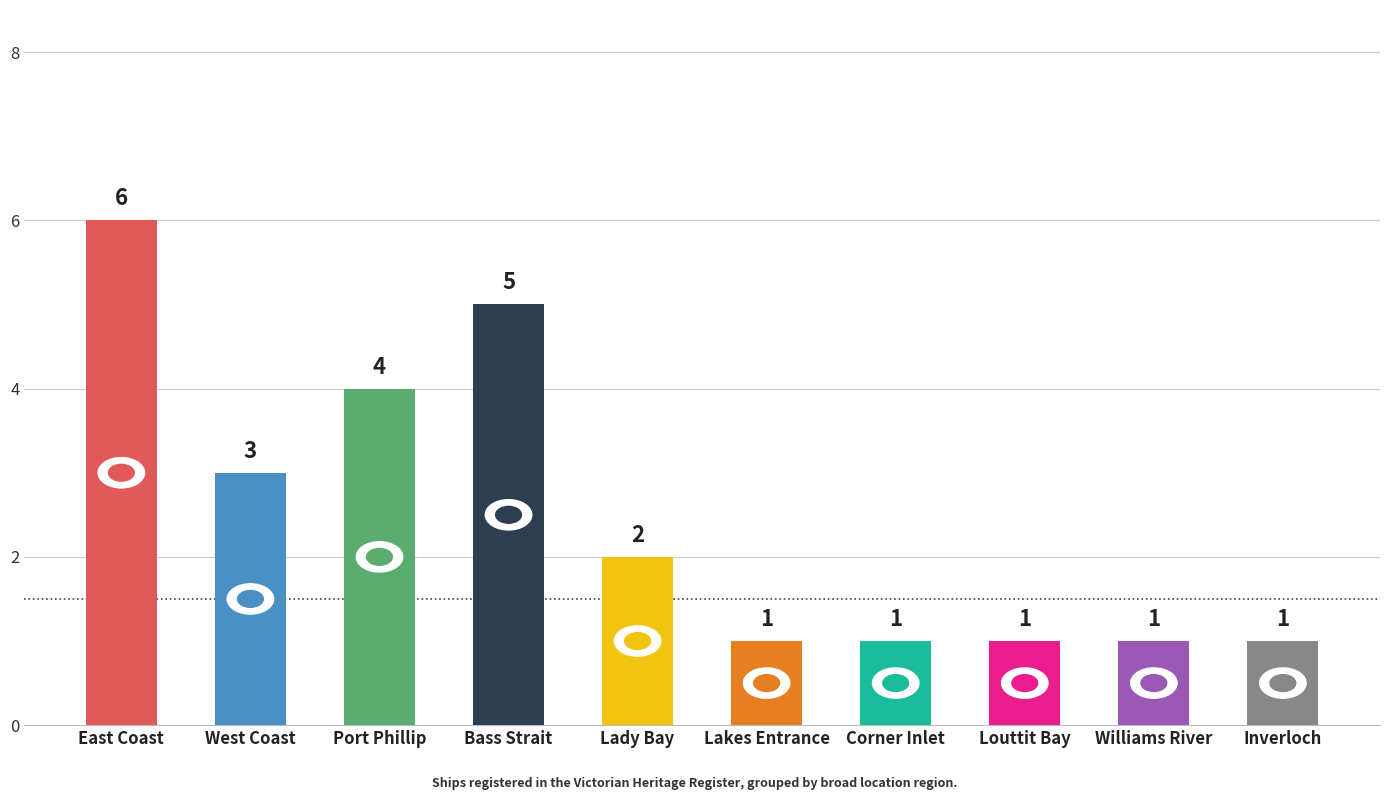

What is the ratio of the value at Port Phillip to the value at Bass Strait?

0.8